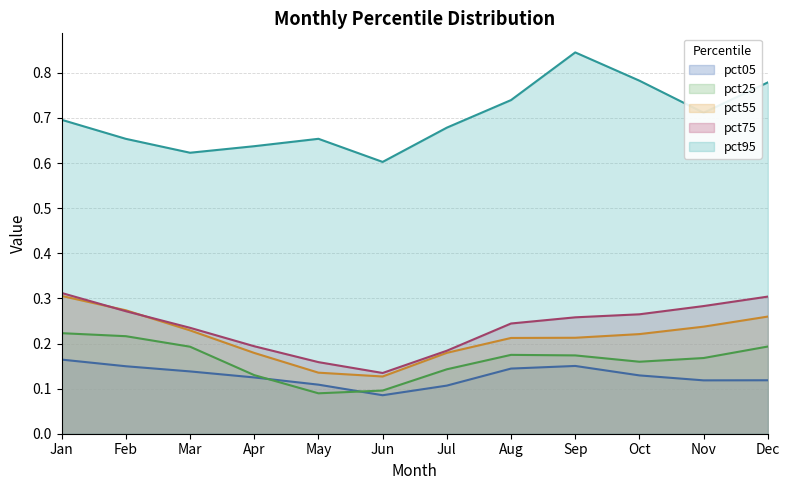

The value of pct75 at May is 0.2. True or false?

True